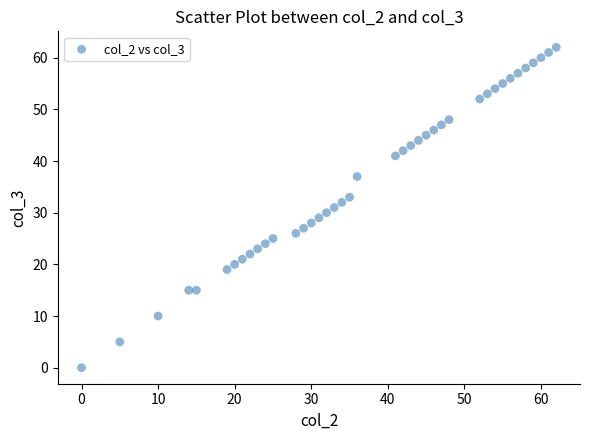

What is the range of Y values (max minus min)?

62